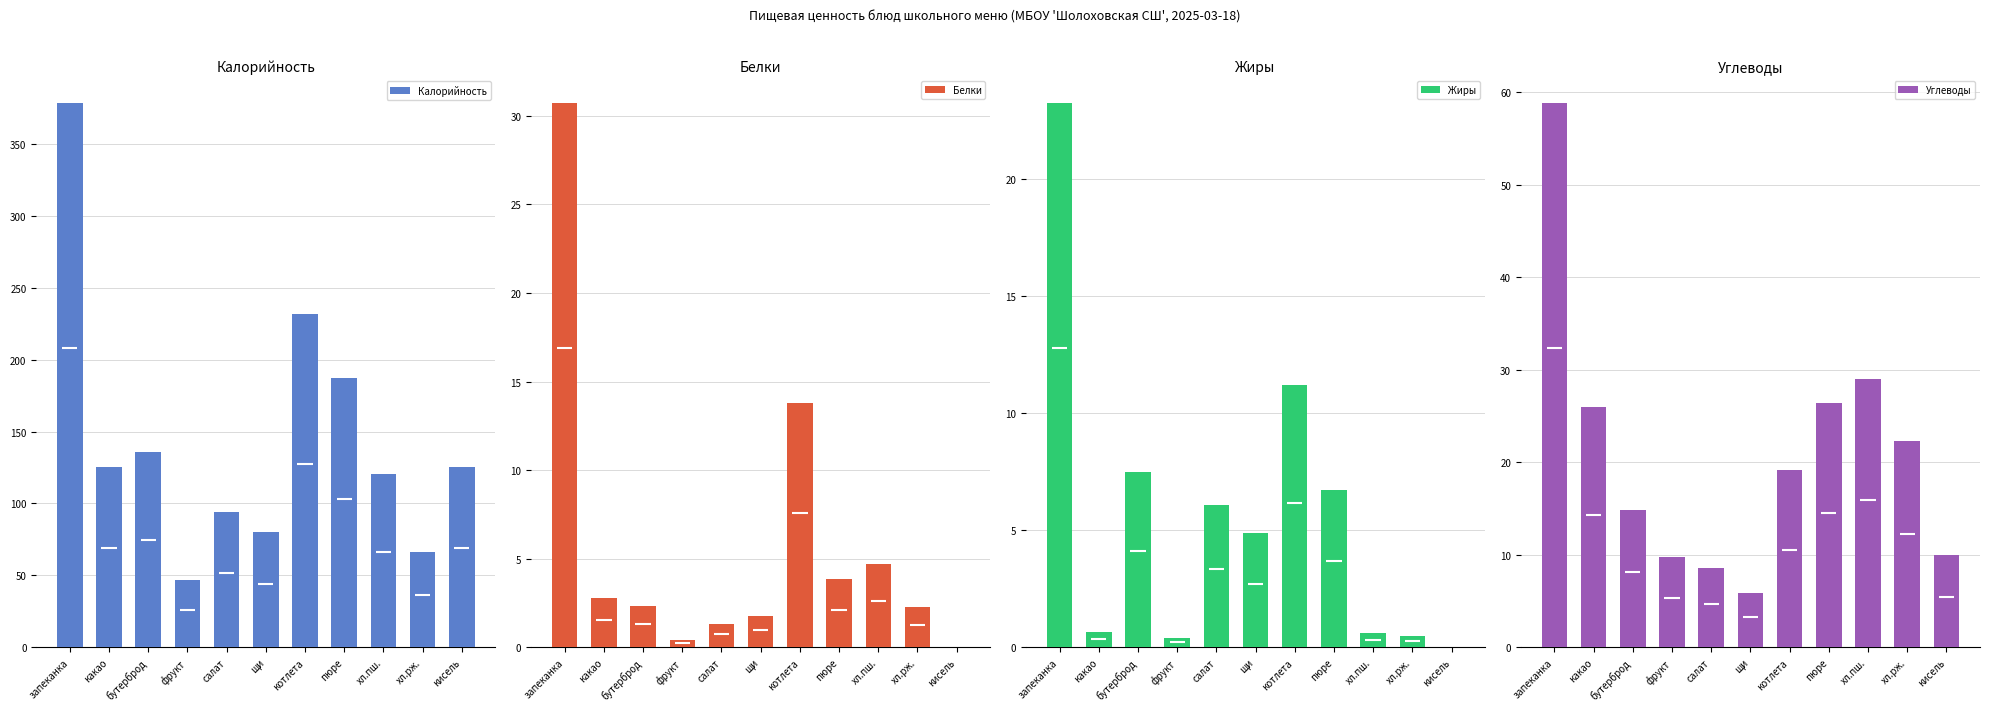

The Жиры series shows 4.6 at бутерброд. True or false?

False